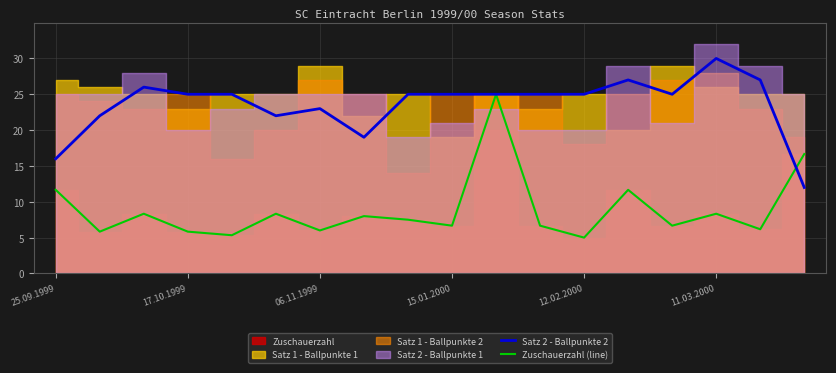

The Satz 2 - Ballpunkte 2 series shows 25.0 at 17.10.1999. True or false?

True